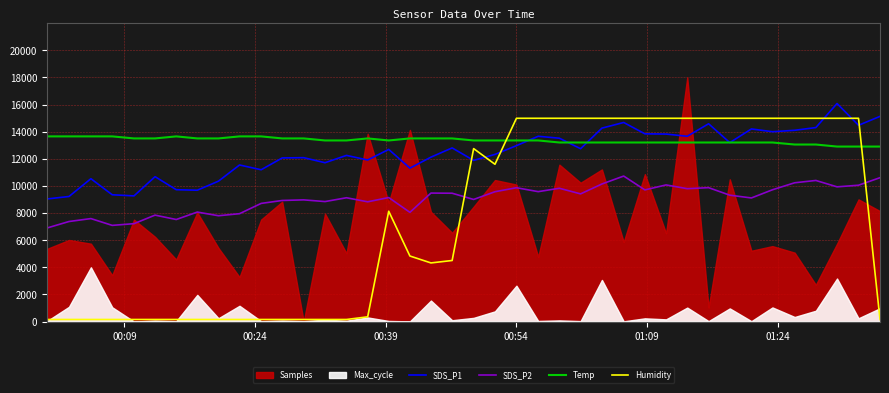

True or false: Temp and SDS_P2 intersect in this chart.

False